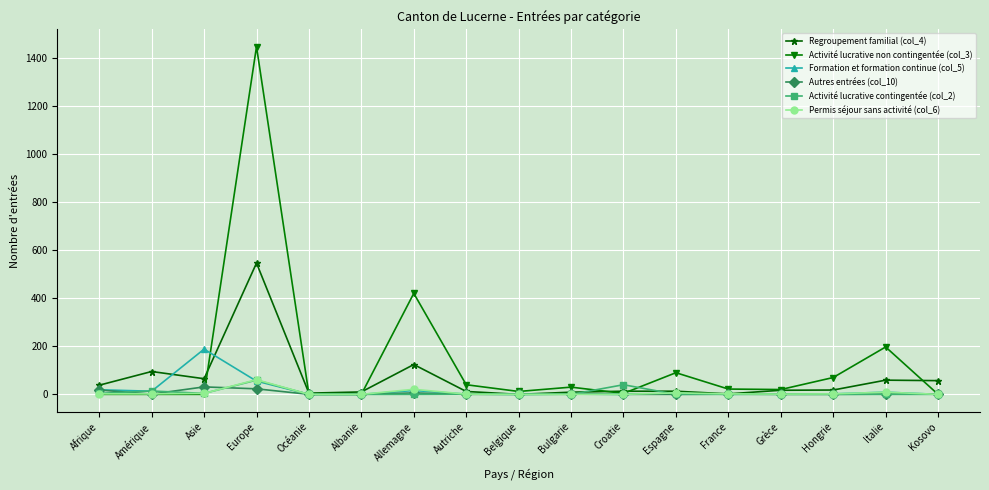

Is it true that Activité lucrative non contingentée (col_3) equals 811 at Océanie?

False